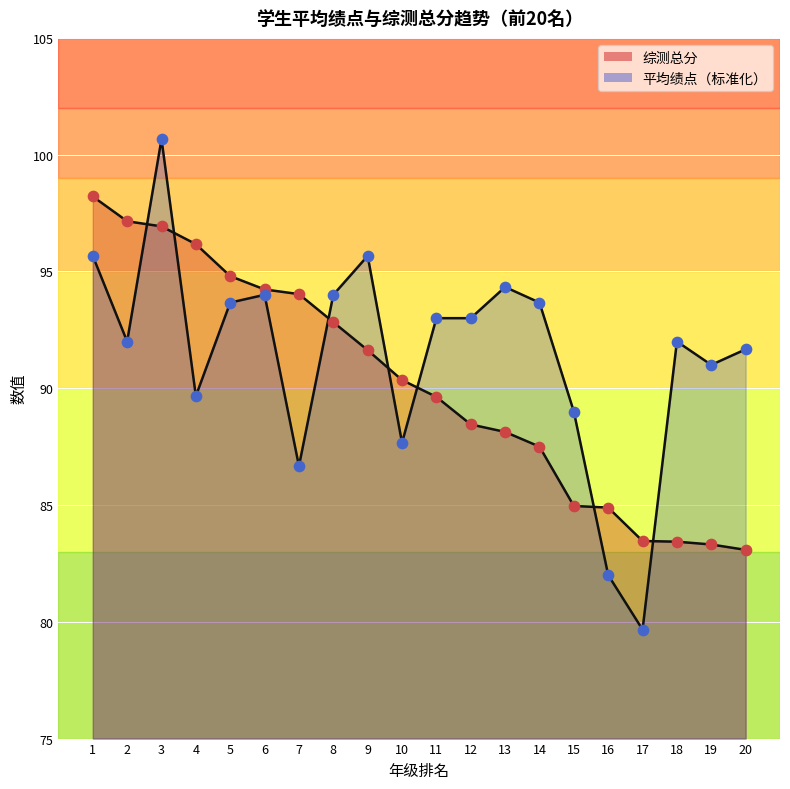

At which category is the sum across all series the highest?

3